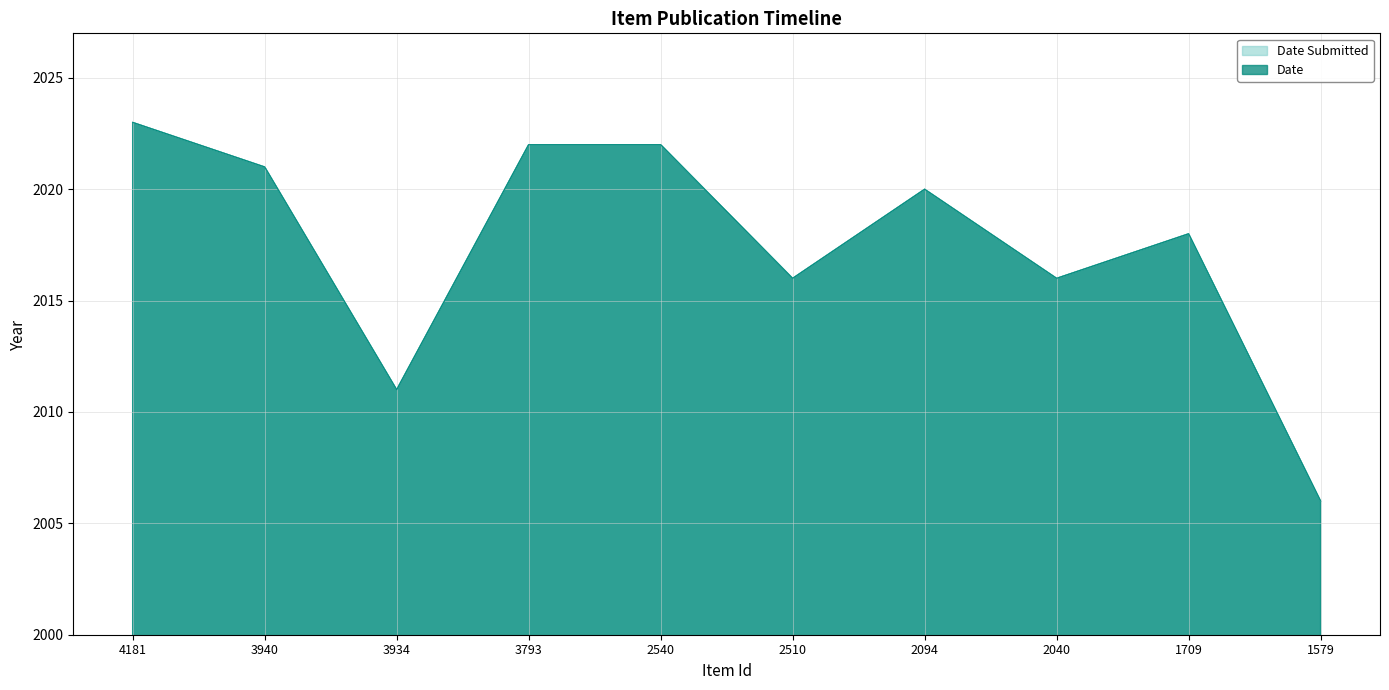

What is the difference between the second highest and second lowest values in the Date Submitted series?

11